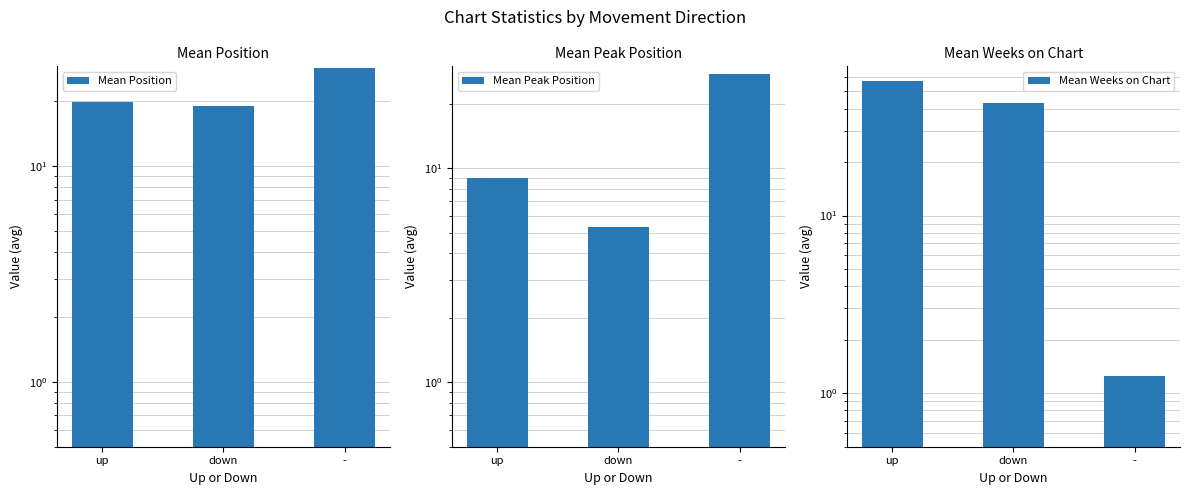

Rank the categories by Mean Peak Position value from highest to lowest.

-, up, down